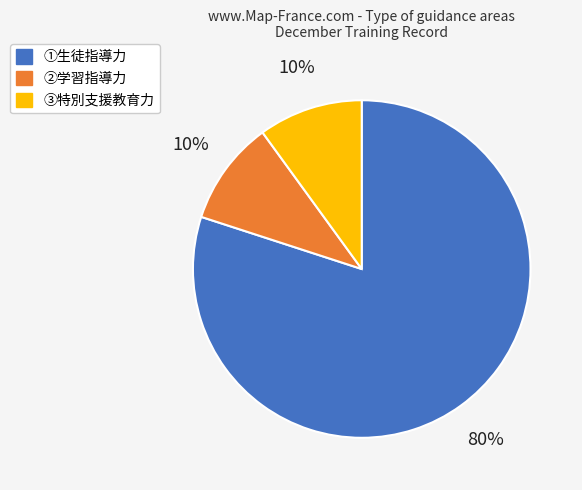

Which slice is the largest?

①生徒指導力